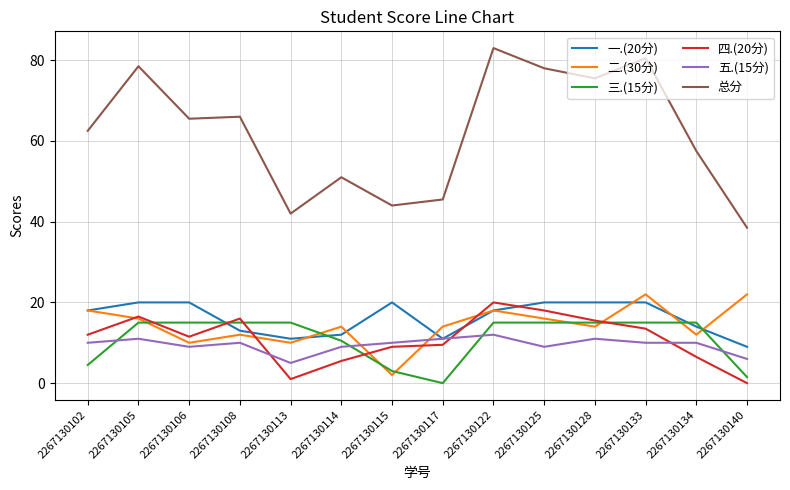

Which series has the largest range (max minus min)?

总分